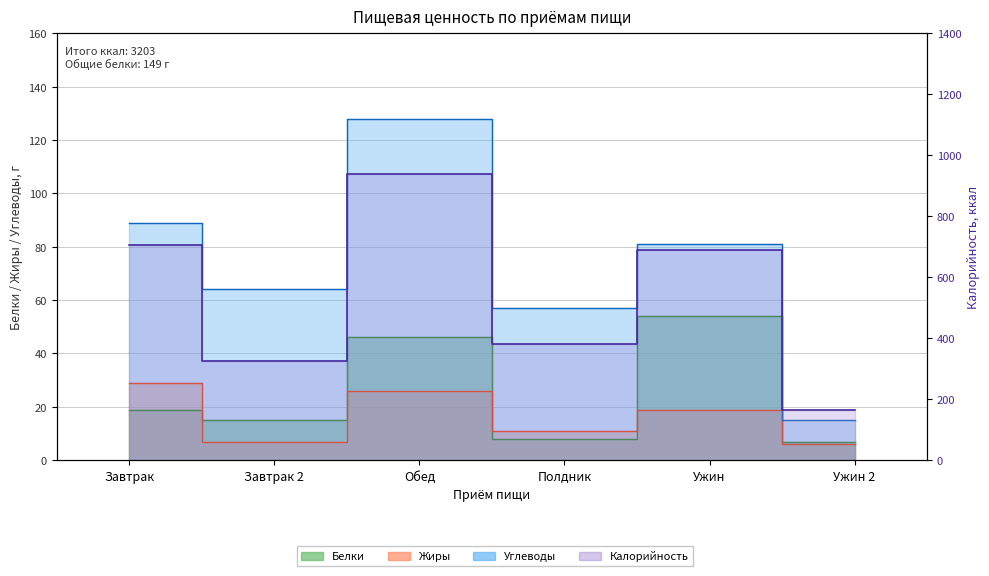

Where does the Калорийность series first go above 689?

Завтрак